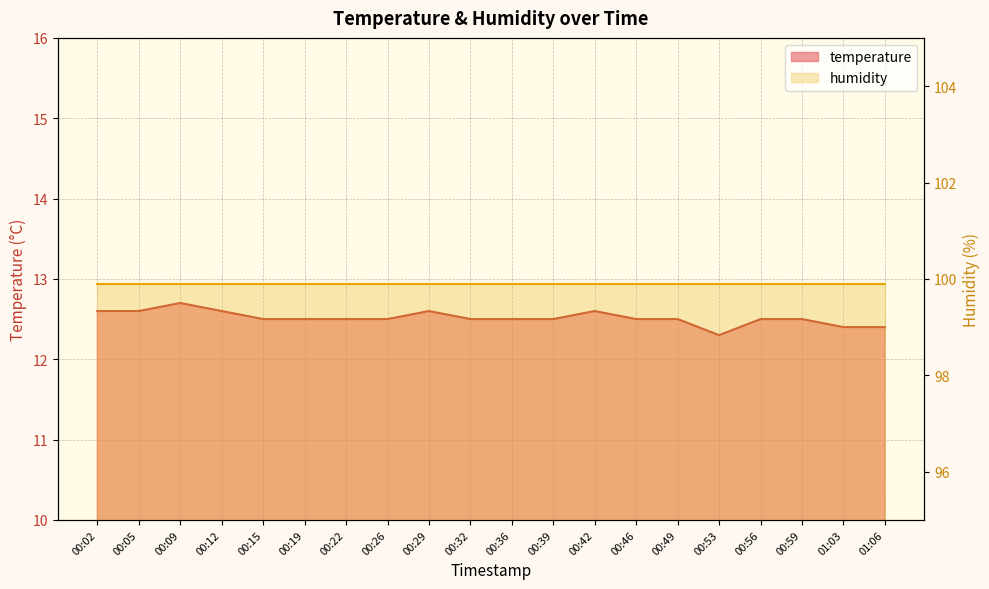

At which category does the chart reach its peak across all series?

00:09